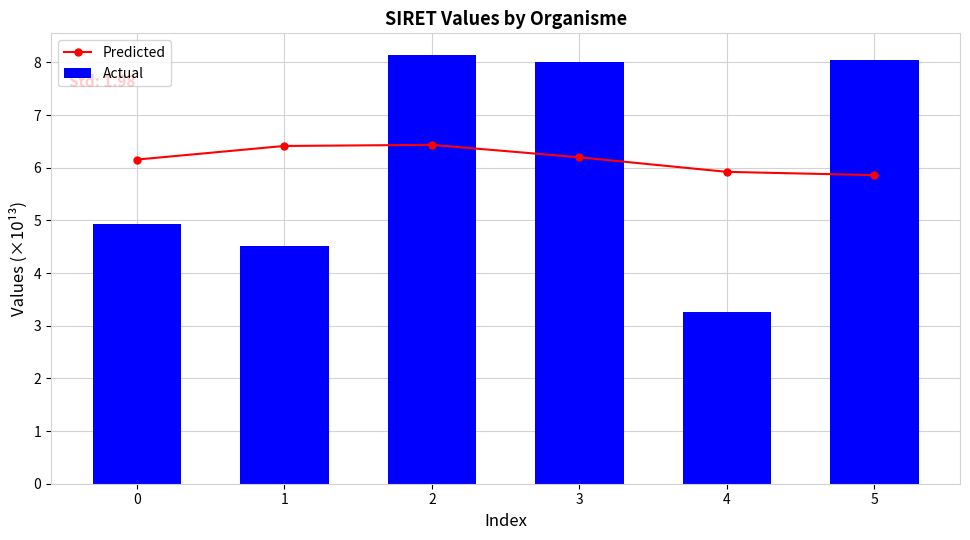

What is the total value across all series at 4?

9.2